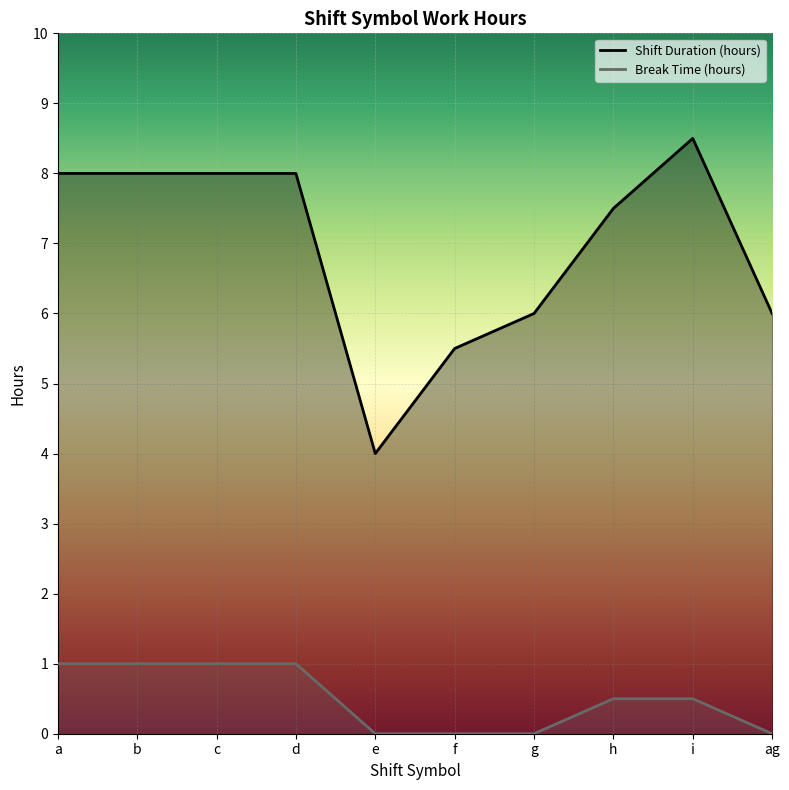

How many Break Time (hours) values are between 0 and 1?

10